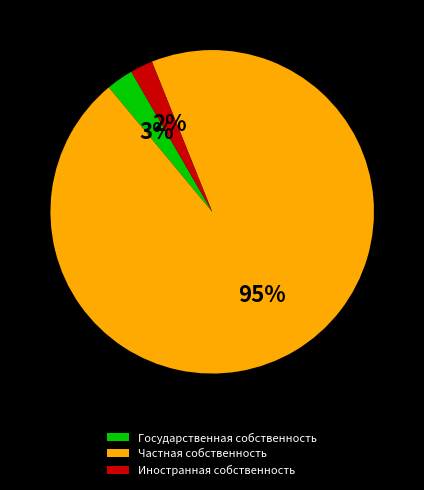

Which category has the biggest portion of the pie?

Частная собственность